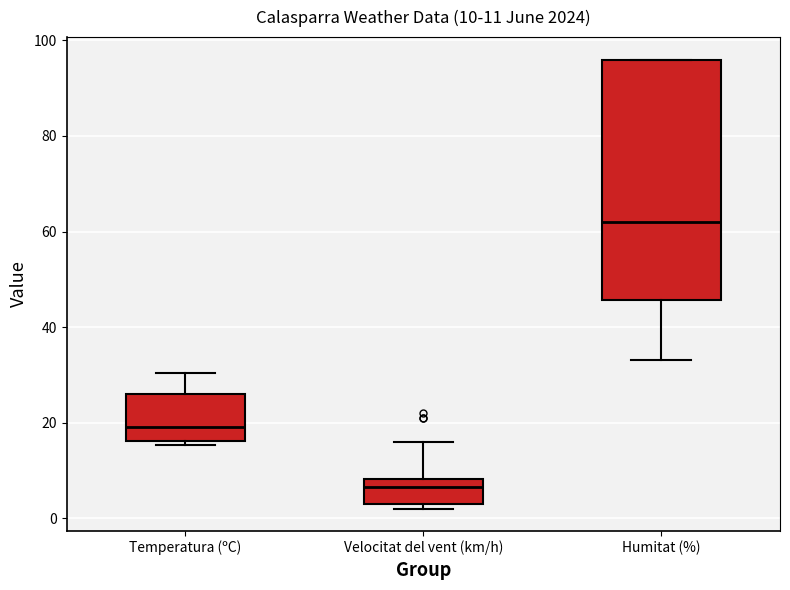

Which box has the lowest median line?

Velocitat del vent (km/h)